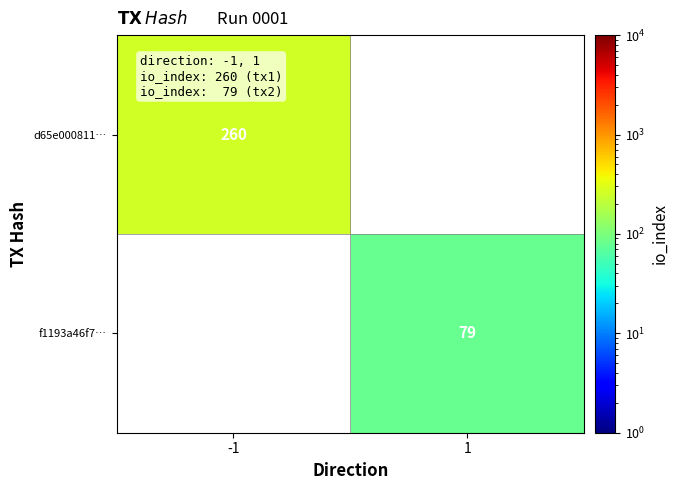

Is it true that f1193a46f7… equals 128 at 1?

False